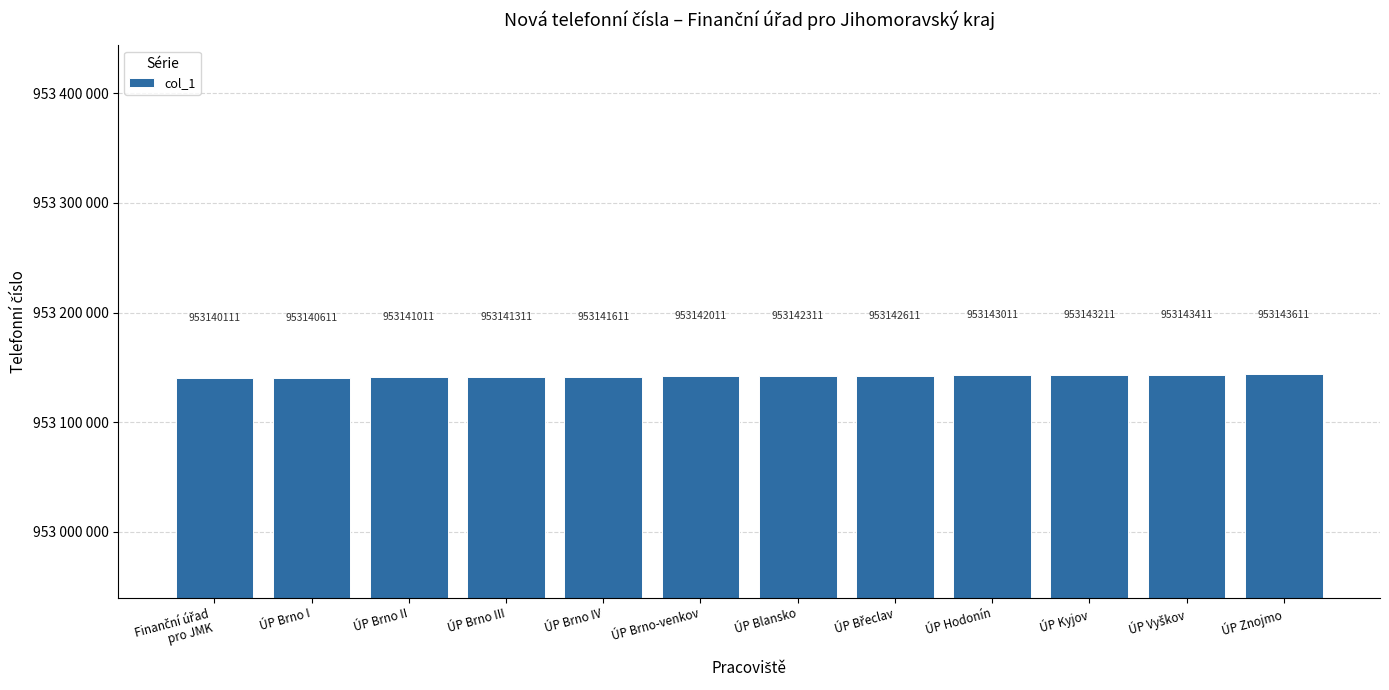

Reading right to left, list all the values displayed in this chart.

ÚP Znojmo=953143611	ÚP Vyškov=953143411	ÚP Kyjov=953143211	ÚP Hodonín=953143011	ÚP Břeclav=953142611	ÚP Blansko=953142311	ÚP Brno-venkov=953142011	ÚP Brno IV=953141611	ÚP Brno III=953141311	ÚP Brno II=953141011	ÚP Brno I=953140611	Finanční úřad
pro JMK=953140111